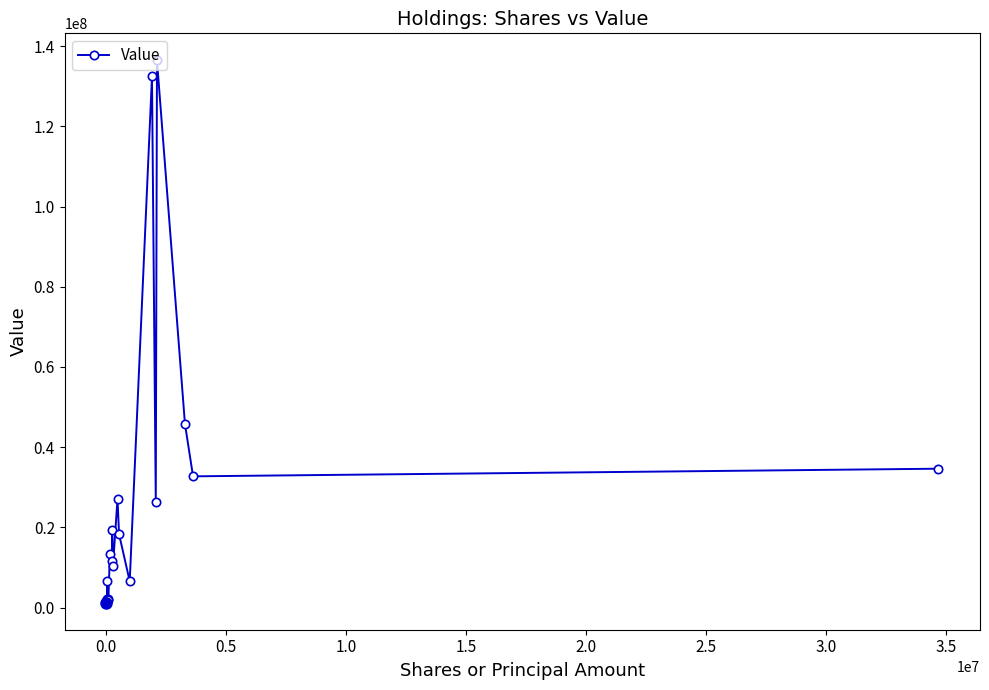

How many lines are shown in the chart?

1